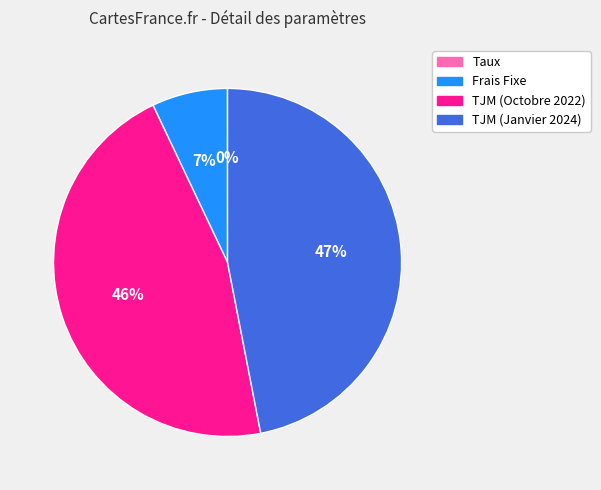

Is TJM (Janvier 2024) the majority of the pie?

No